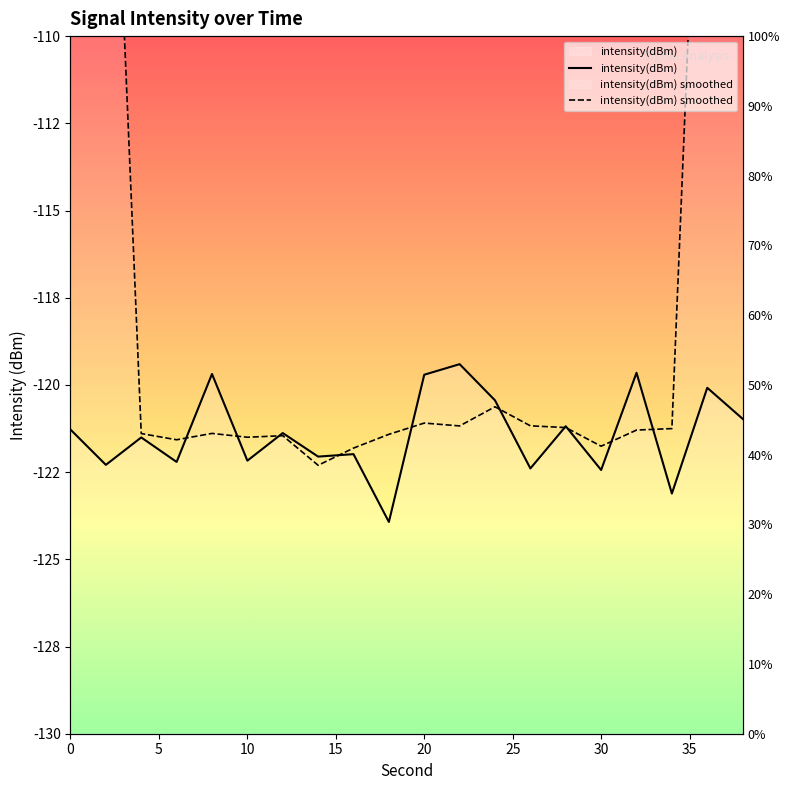

What is the difference between the maximum and minimum values?

4.5